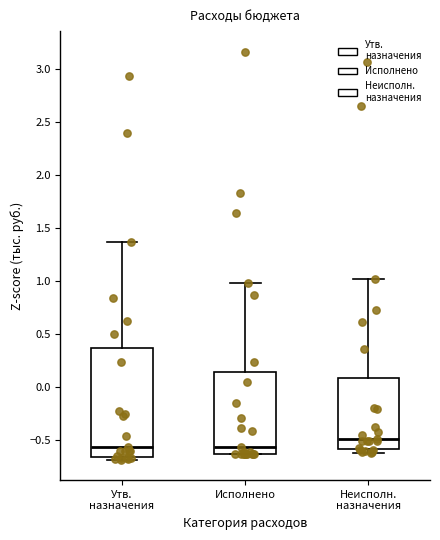

Comparing the boxes themselves (not the whiskers), which one is the tallest?

Утв. назначения